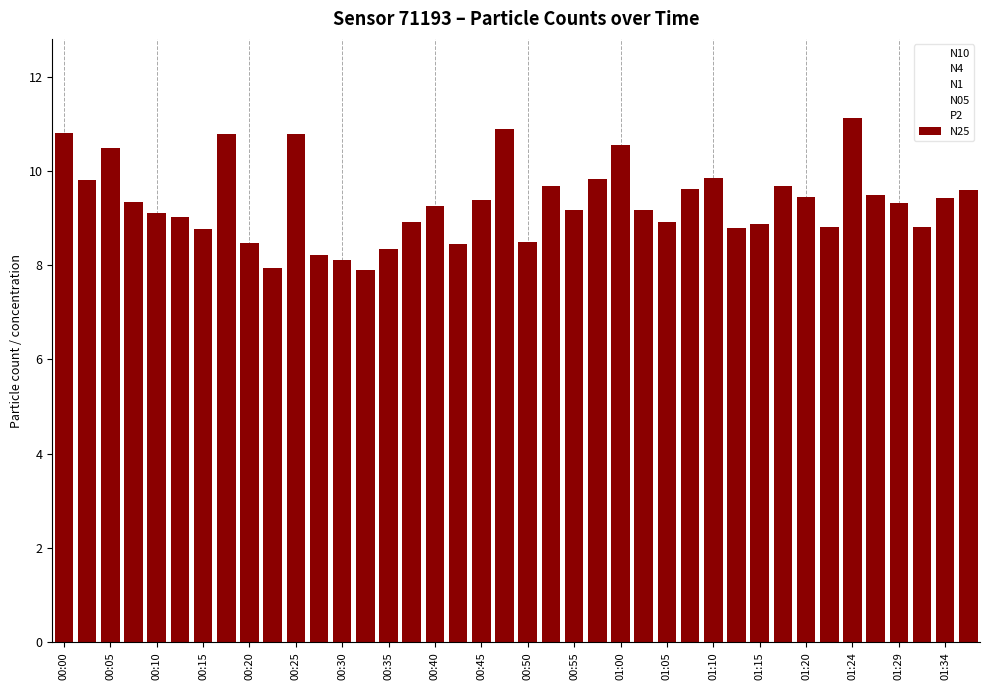

What is the smallest value displayed?

7.9